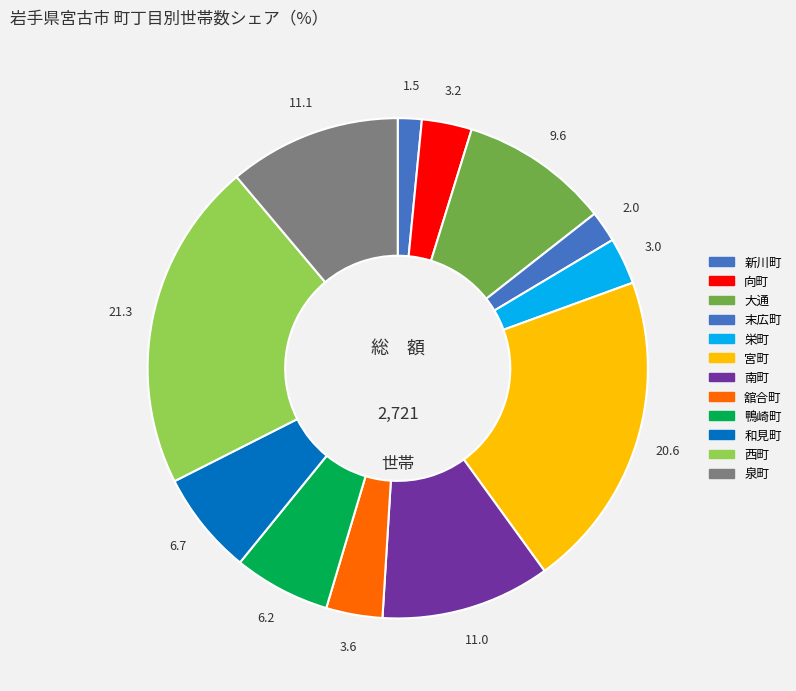

What percentage is the 末広町 slice, to the nearest percent?

2%